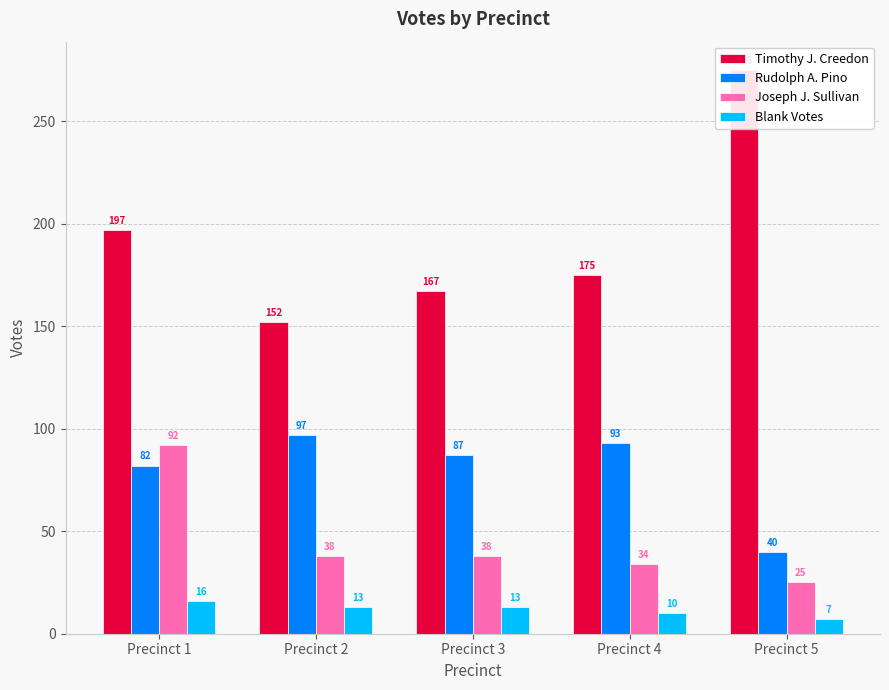

What is the average value of the Blank Votes series?

12